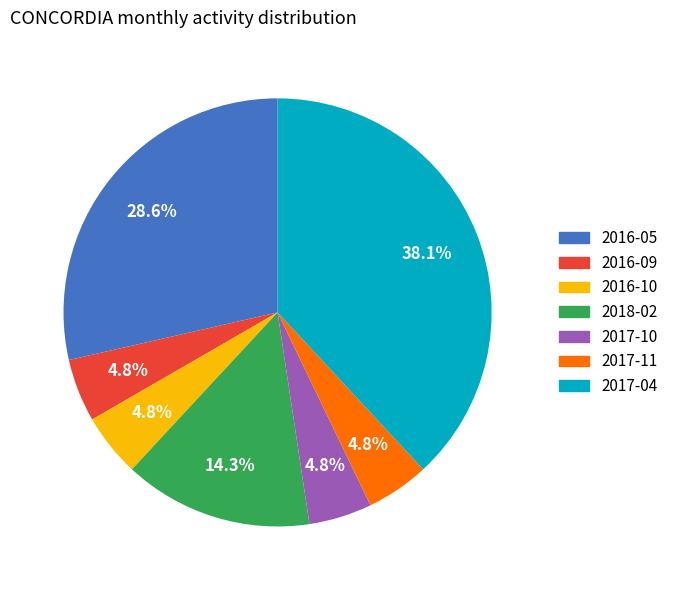

What percentage is NOT represented by 2016-10?

95.2%